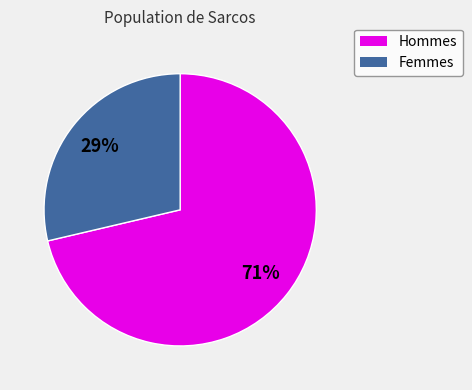

Does any single category account for the majority?

Yes